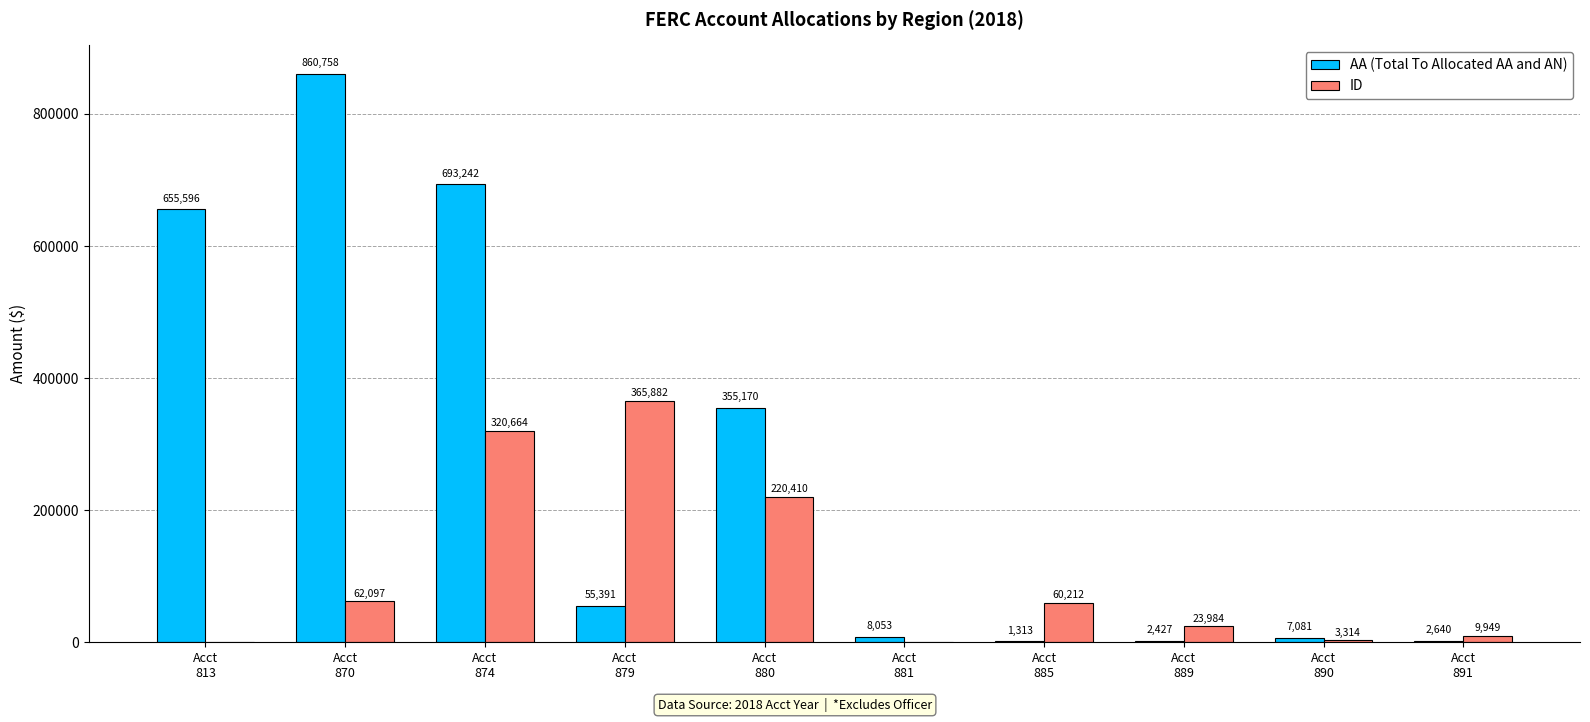

What is the sum of all AA (Total To Allocated AA and AN) values?

2641671